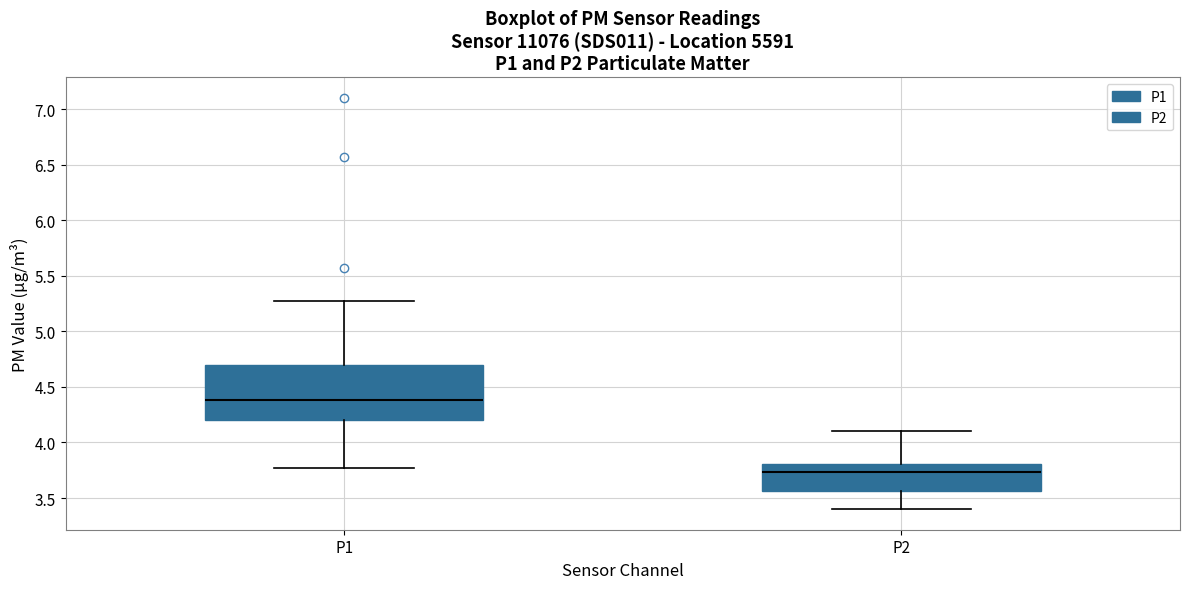

Reading left to right, transcribe this box plot: for each box, give where its median line is, the range the box spans, and where its two whiskers end, as read against the y-axis. The values are not printed on the chart, so give them approximately, as read against the axis.

P1: median 4.40, box 4.20 to 4.70, whiskers 3.75 to 5.25
P2: median 3.75, box 3.55 to 3.80, whiskers 3.40 to 4.10